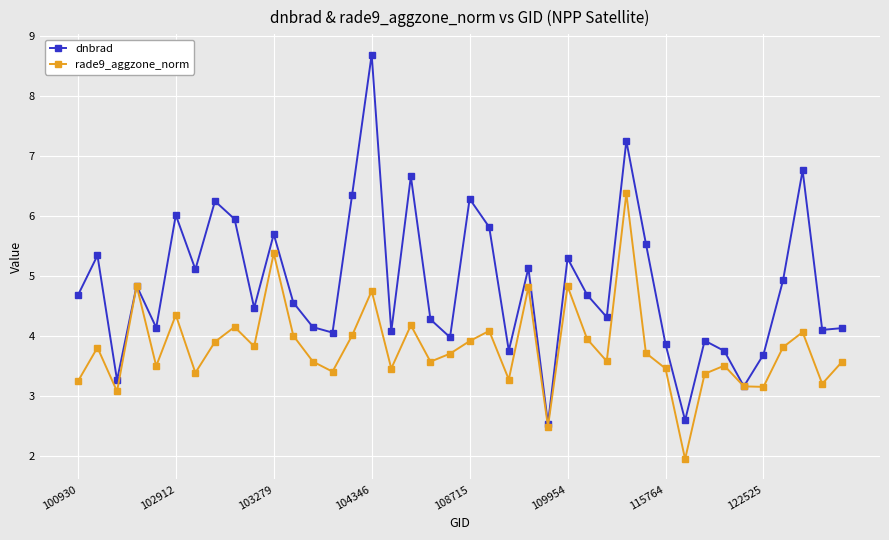

Which series has the widest spread of values?

dnbrad